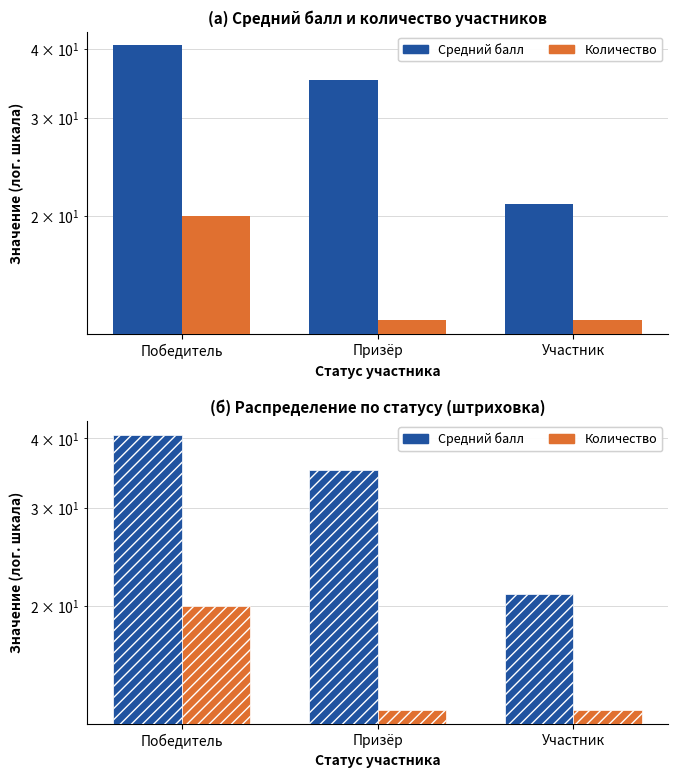

How many data points in Средний балл are less than 35?

1